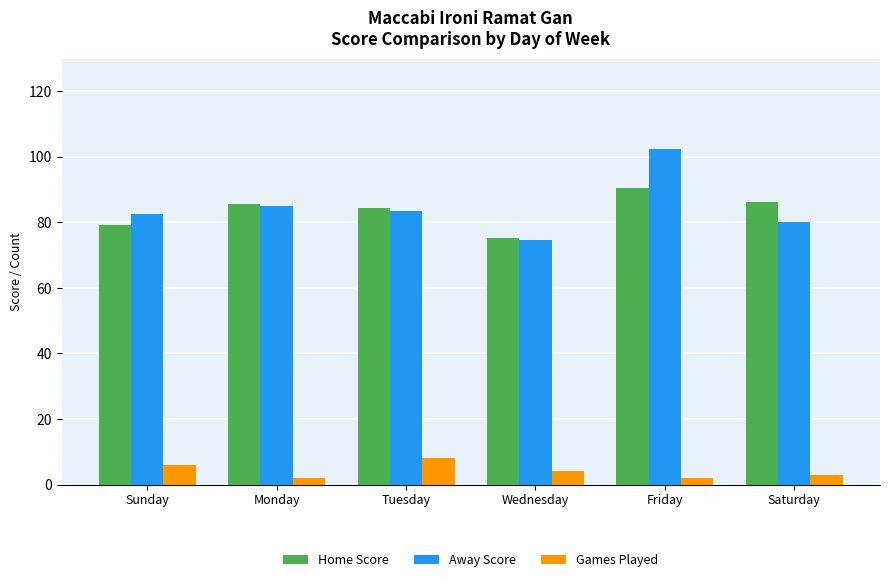

What position from the left is Tuesday?

3